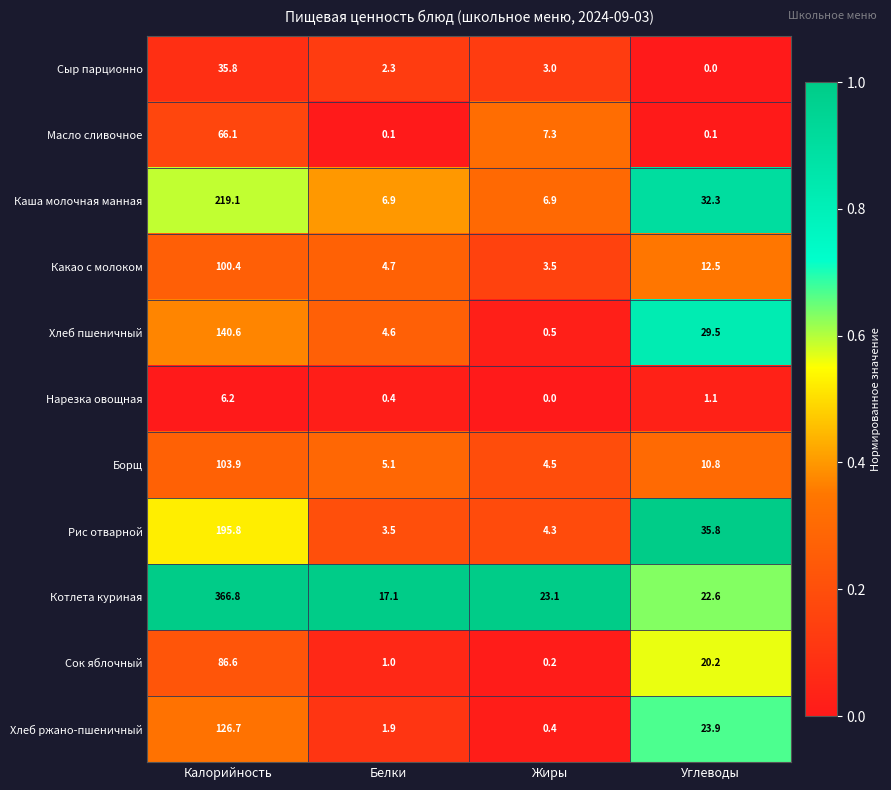

The value of Каша молочная манная at Белки is 10.1. True or false?

False